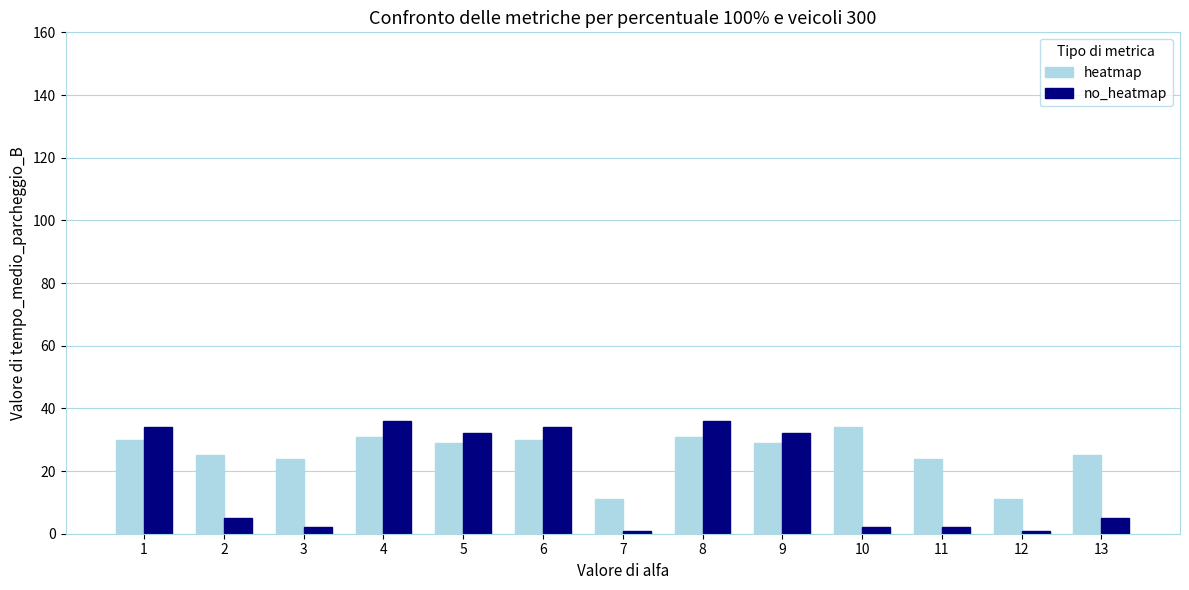

Rank the series at 3 from highest to lowest value.

heatmap, no_heatmap